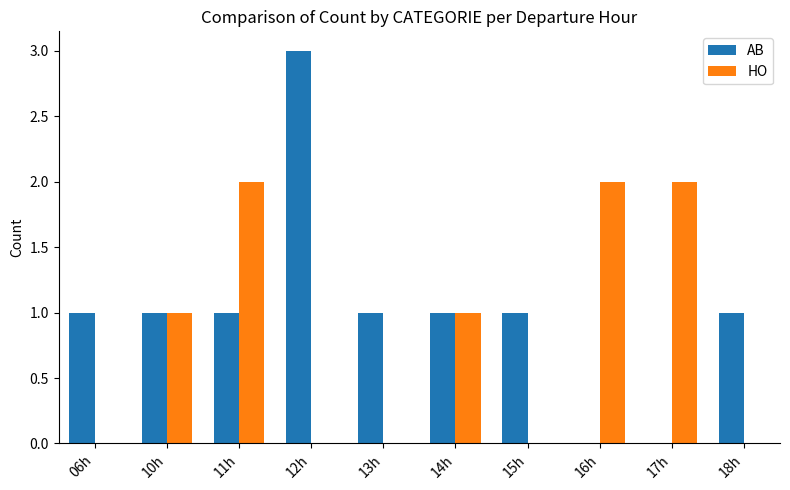

Is the value of AB at 12h greater than the value of HO at 15h?

Yes